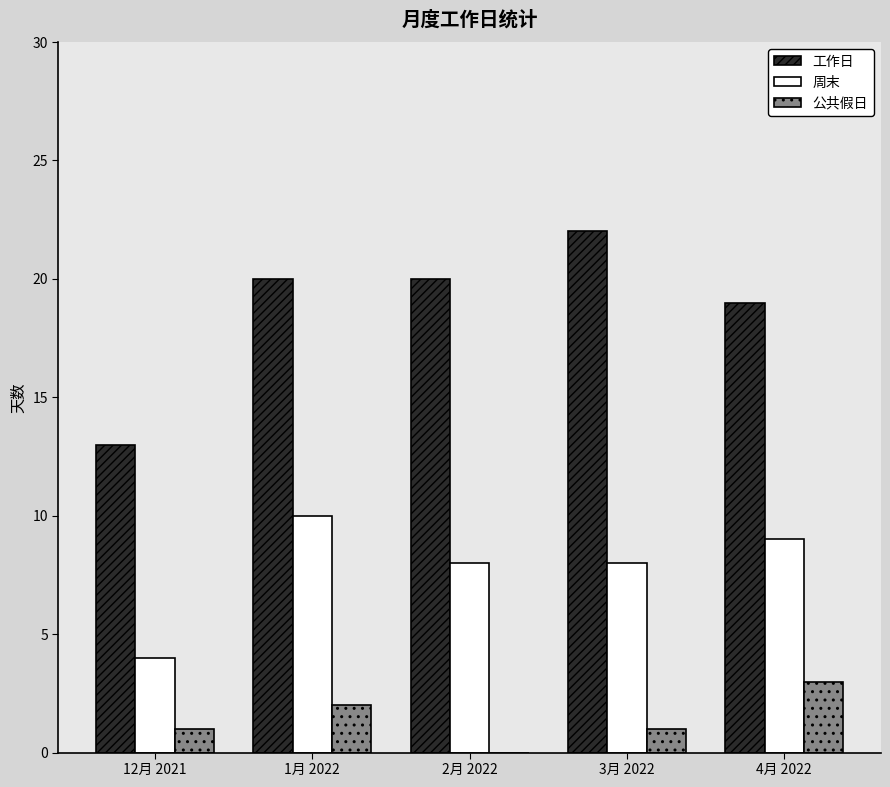

Where is 工作日 nearest to the value 17?

4月 2022